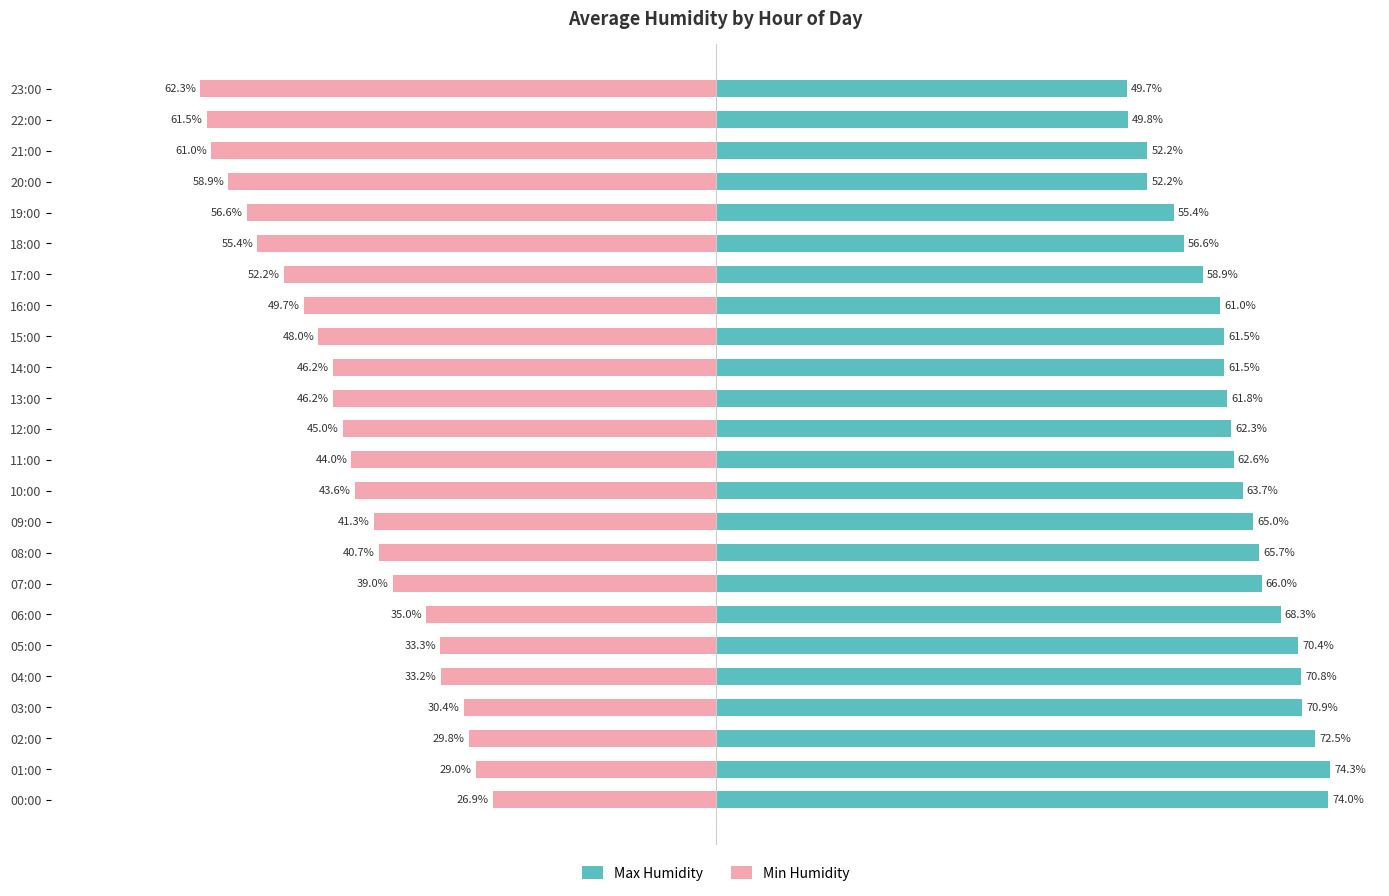

Rank the series by their average value, from highest to lowest.

Max Humidity, Min Humidity